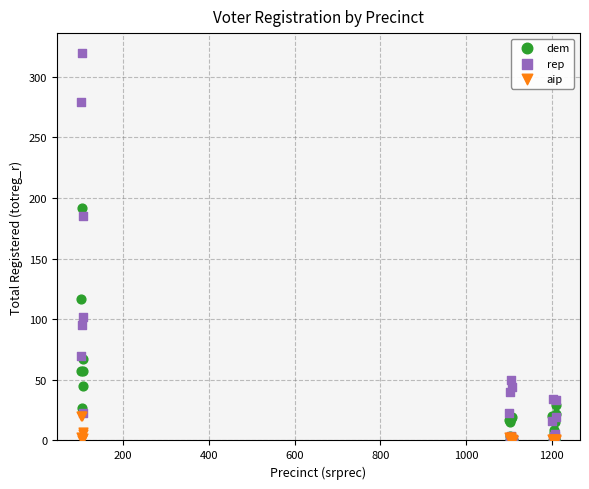

What are all the series names shown in the legend?

dem, rep, aip